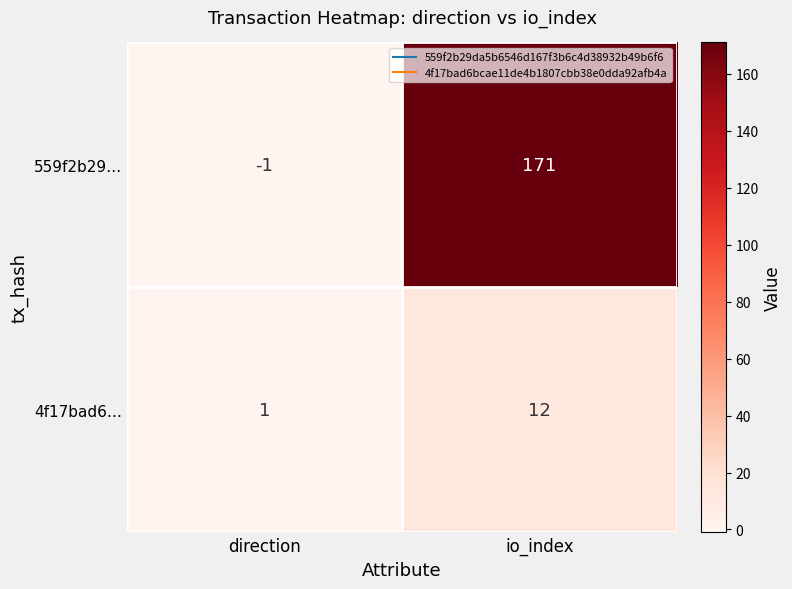

Where is 559f2b29… nearest to the value 85?

direction